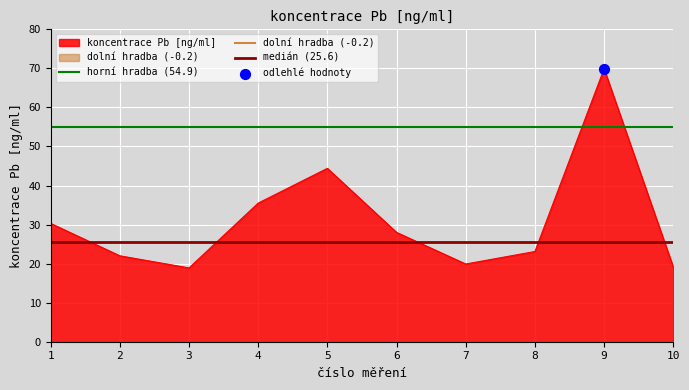

Which category has the highest value in the koncentrace Pb [ng/ml] series?

9